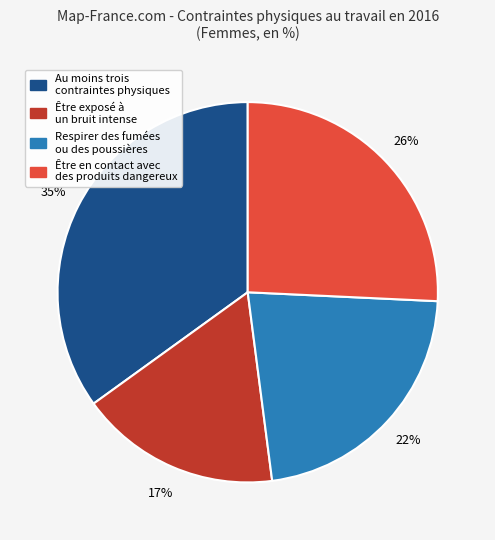

Count the number of slices in the pie.

4